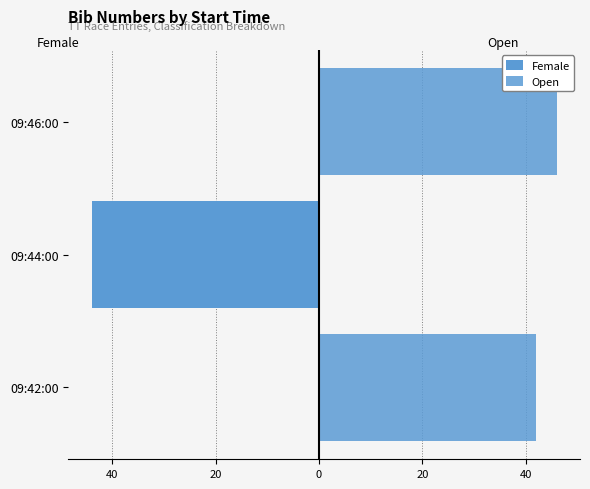

True or false: Open has a value of 46 at 09:46:00.

True